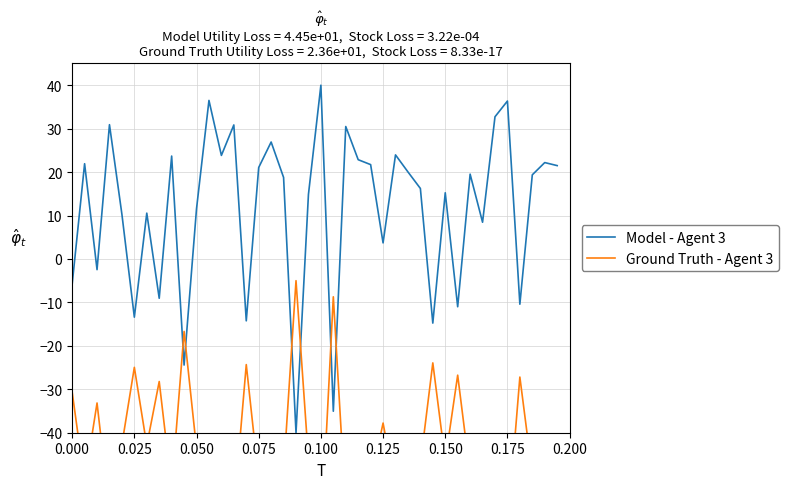

At how many categories does at least one series exceed -62?

40